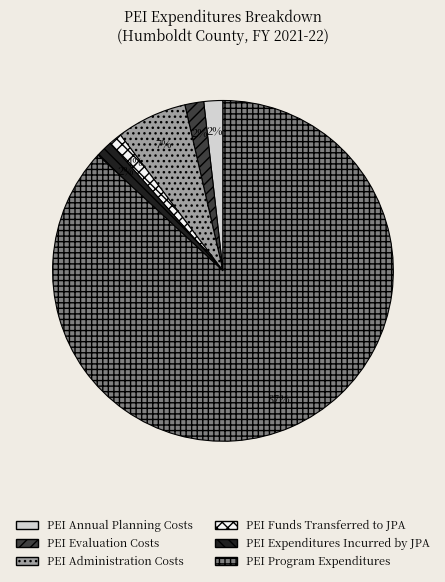

What is the ratio of the value at PEI Annual Planning Costs to the value at PEI Evaluation Costs?

1.0